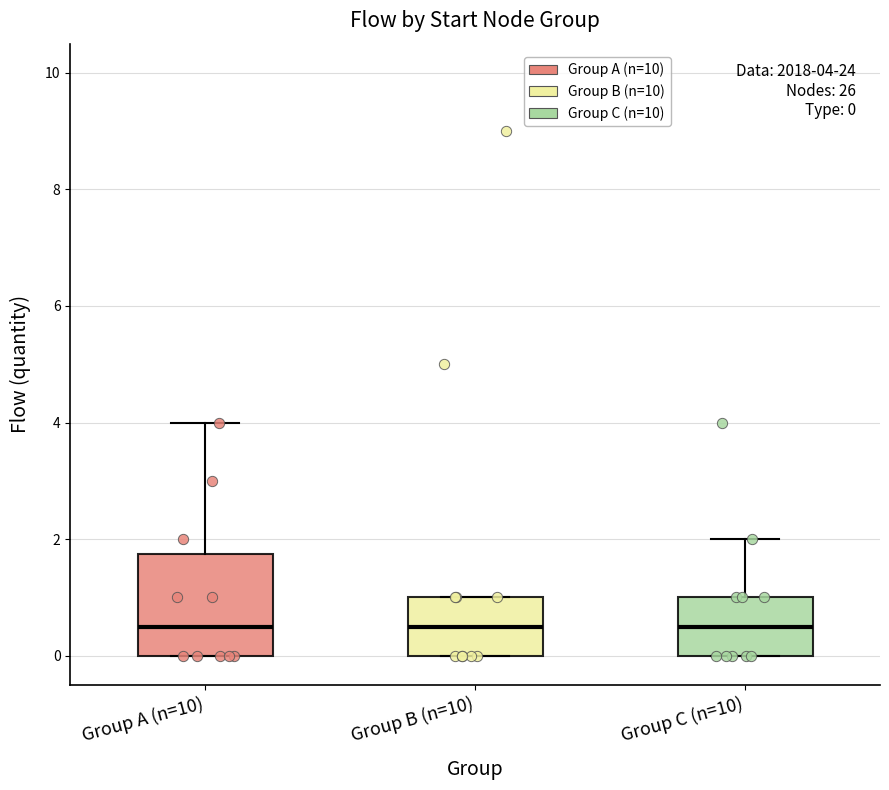

Which box is the tallest, from its lower edge to its upper edge?

Group A (n=10)